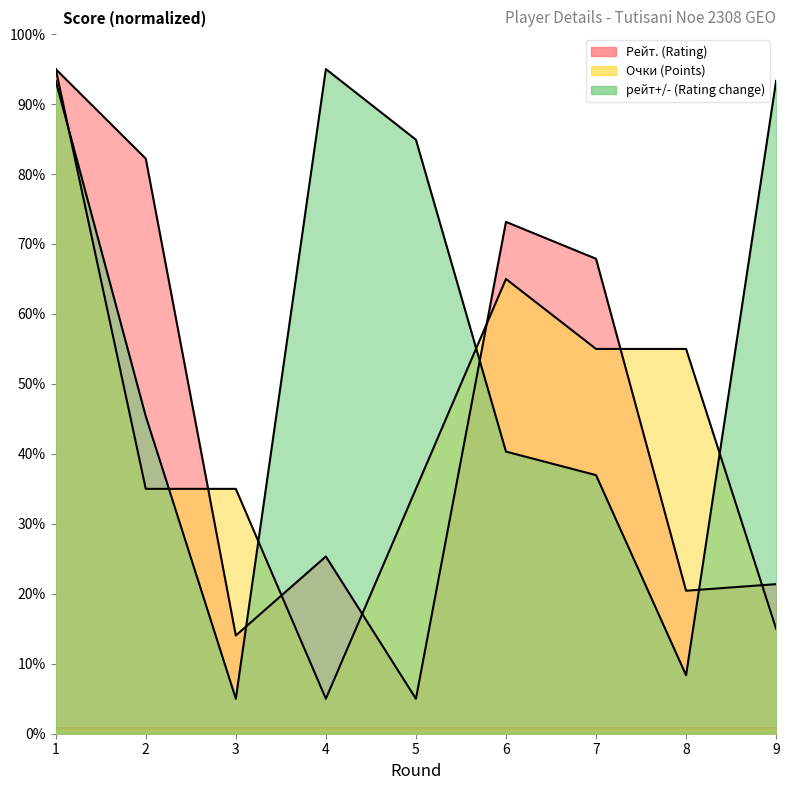

How many intersections are there between Очки (Points) and рейт+/- (Rating change)?

5